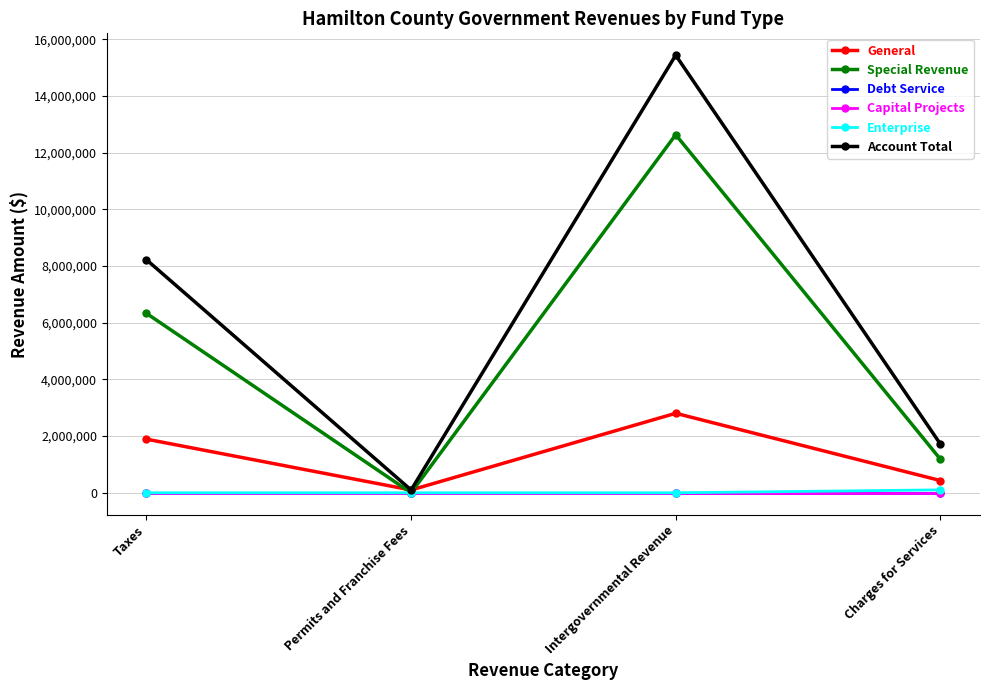

Which series has the widest spread of values?

Account Total